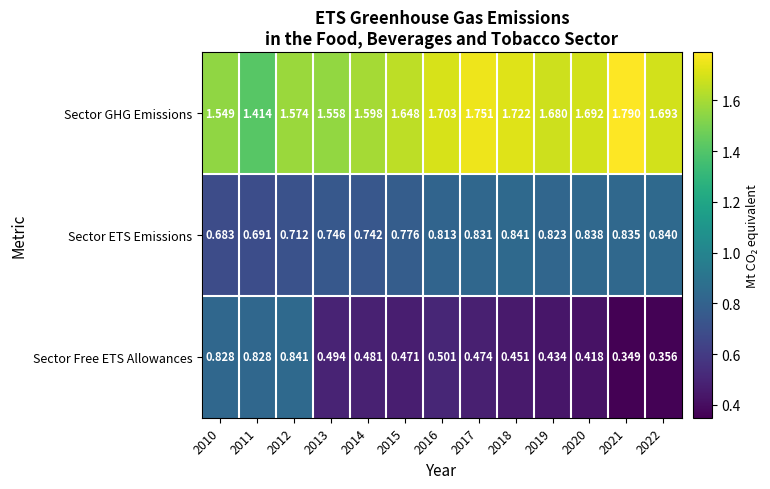

Which series changed the most between 2010 and 2014?

Sector Free ETS Allowances